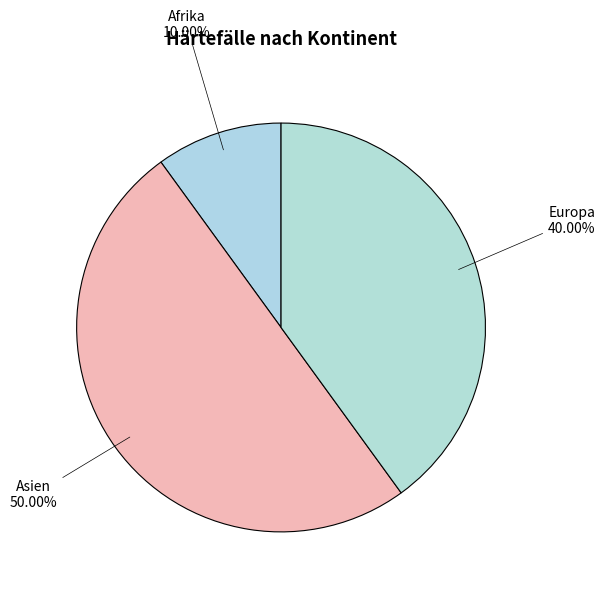

What is the ratio of the value at Europa to the value at Asien?

0.8